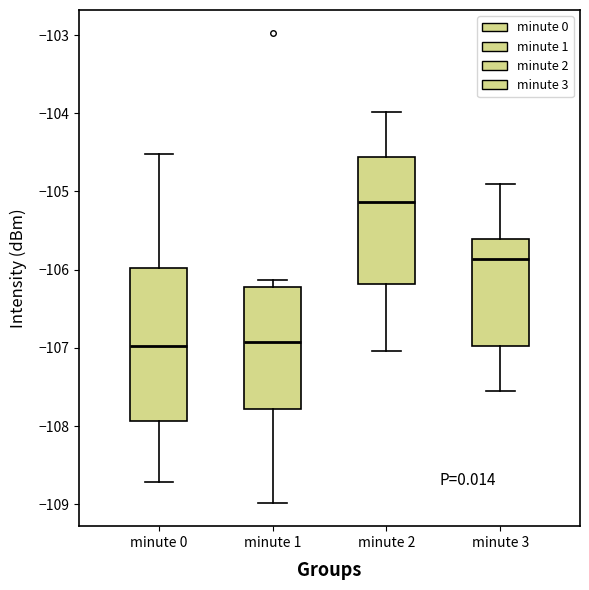

Where does the upper whisker of the box for minute 0 end on the y-axis? The values are not printed on the chart, so give them approximately, as read against the axis.

-104.5